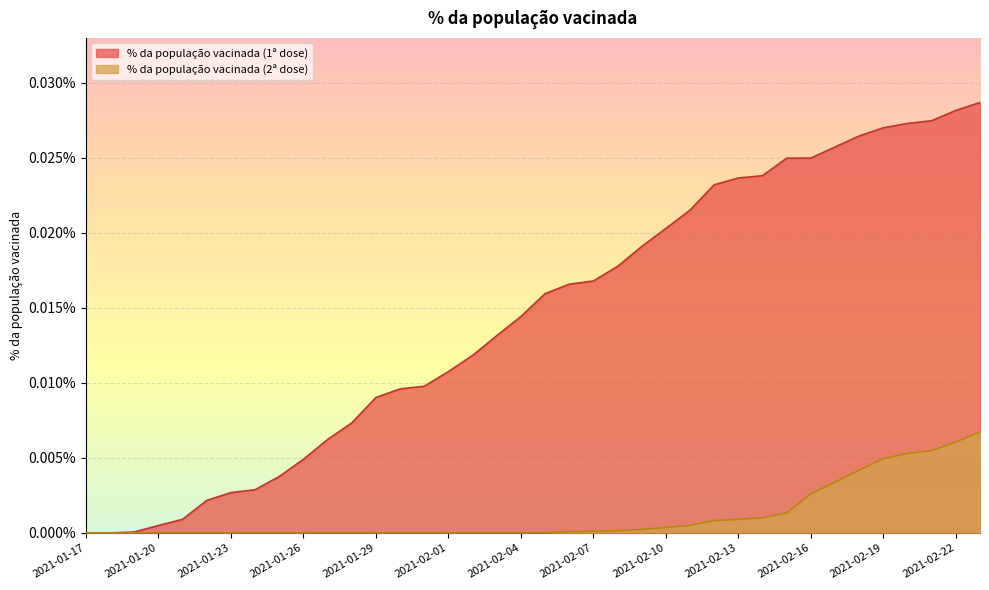

Rank the series by their average value, from highest to lowest.

% da população vacinada (1ª dose), % da população vacinada (2ª dose)